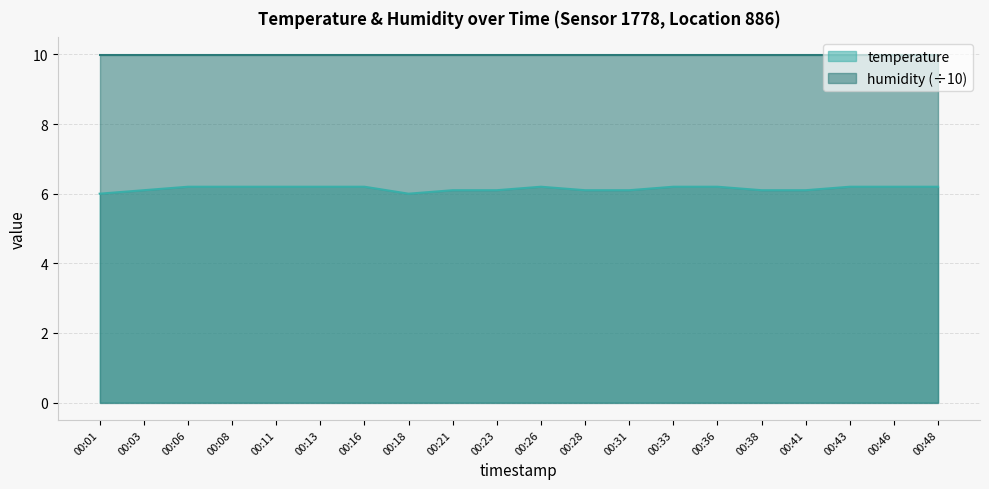

What is the difference between the values at 00:31 and 00:18?

0.1